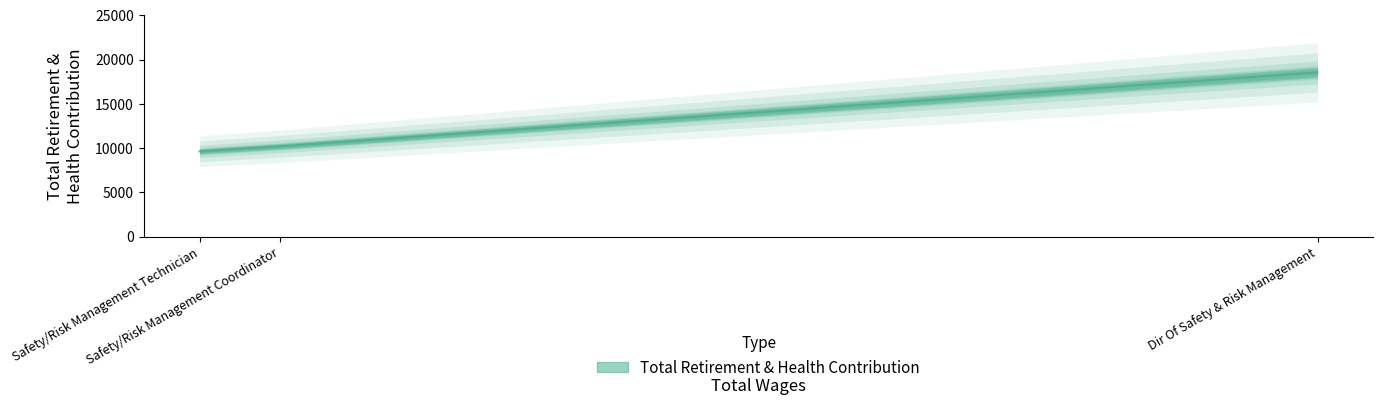

Where does the data first go above 10201?

Dir Of Safety & Risk Management